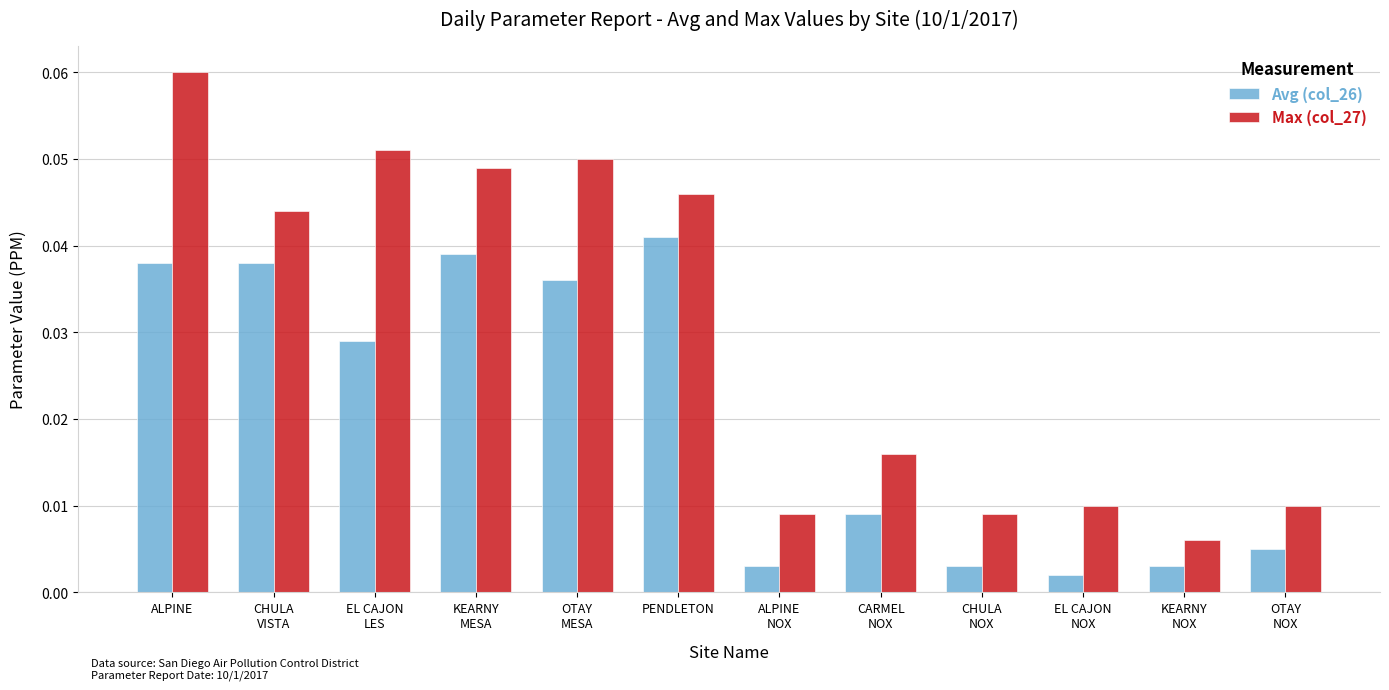

At which label does Avg (col_26) reach its peak?

PENDLETON